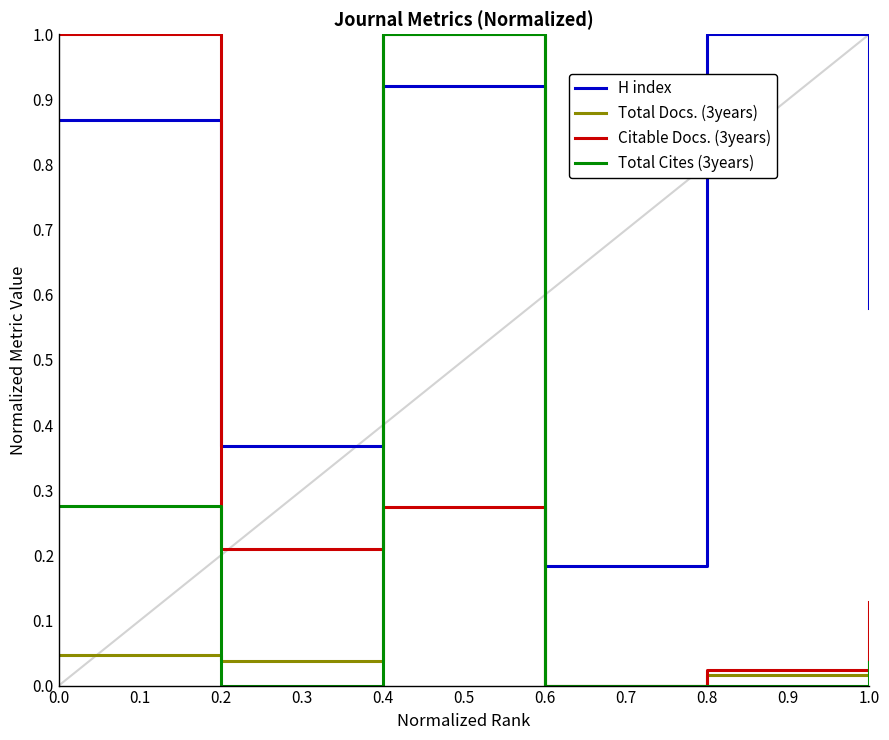

In Total Docs. (3years), how many points are lower than both neighbors (excluding endpoints)?

2